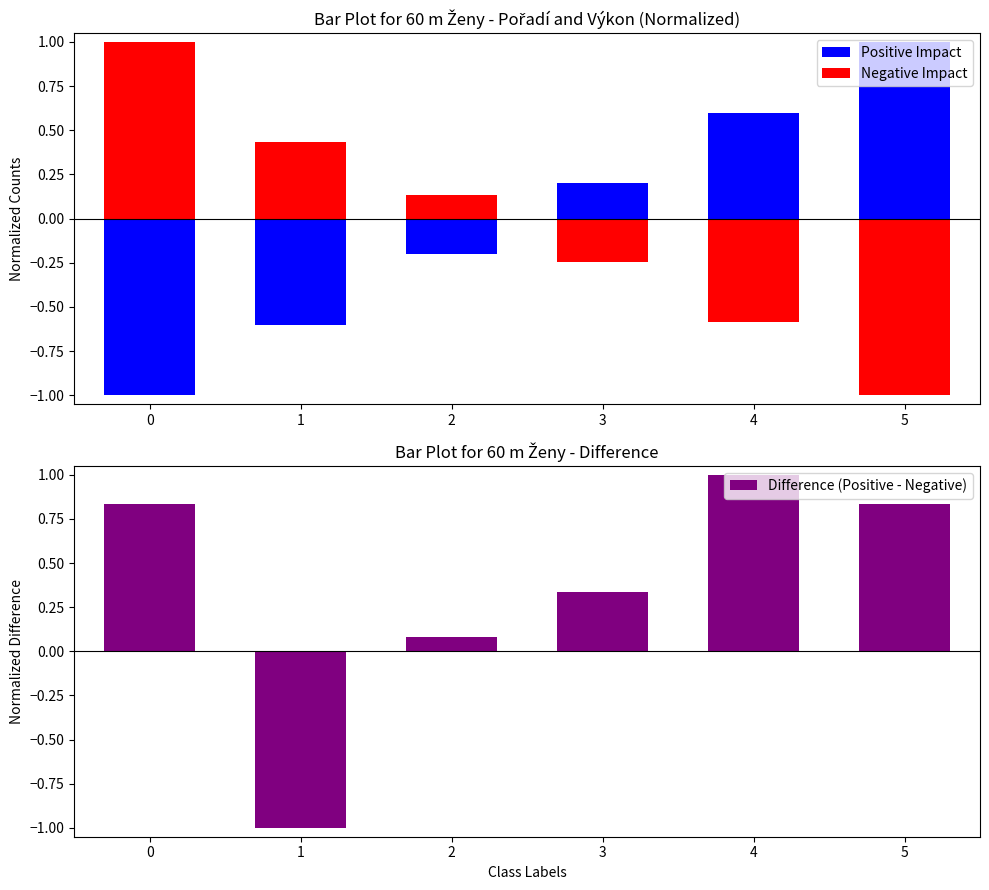

At 4, list the series in order from largest to smallest.

Difference (Positive - Negative), Positive Impact, Negative Impact